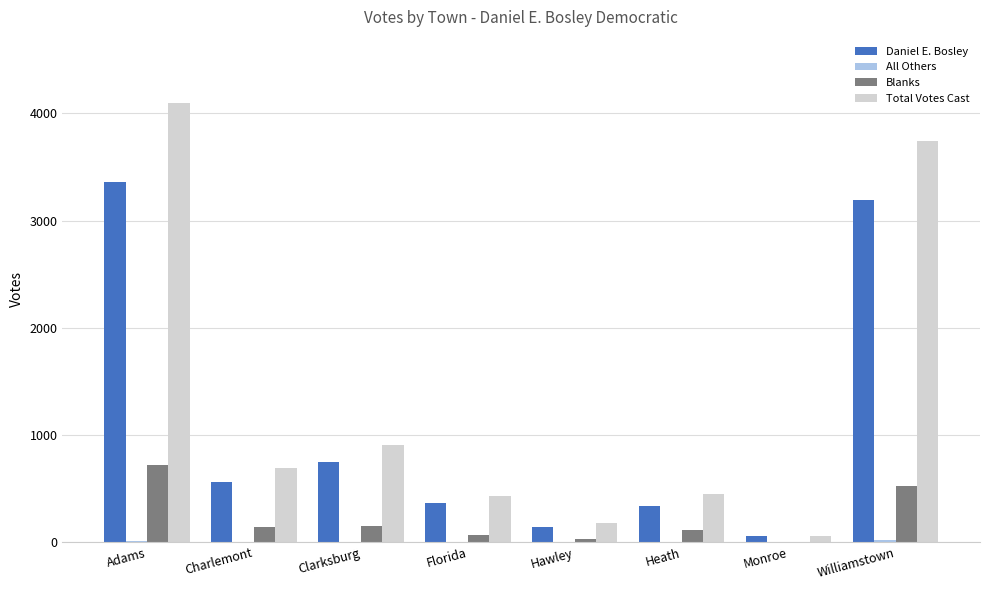

At which category is the sum across all series the highest?

Adams